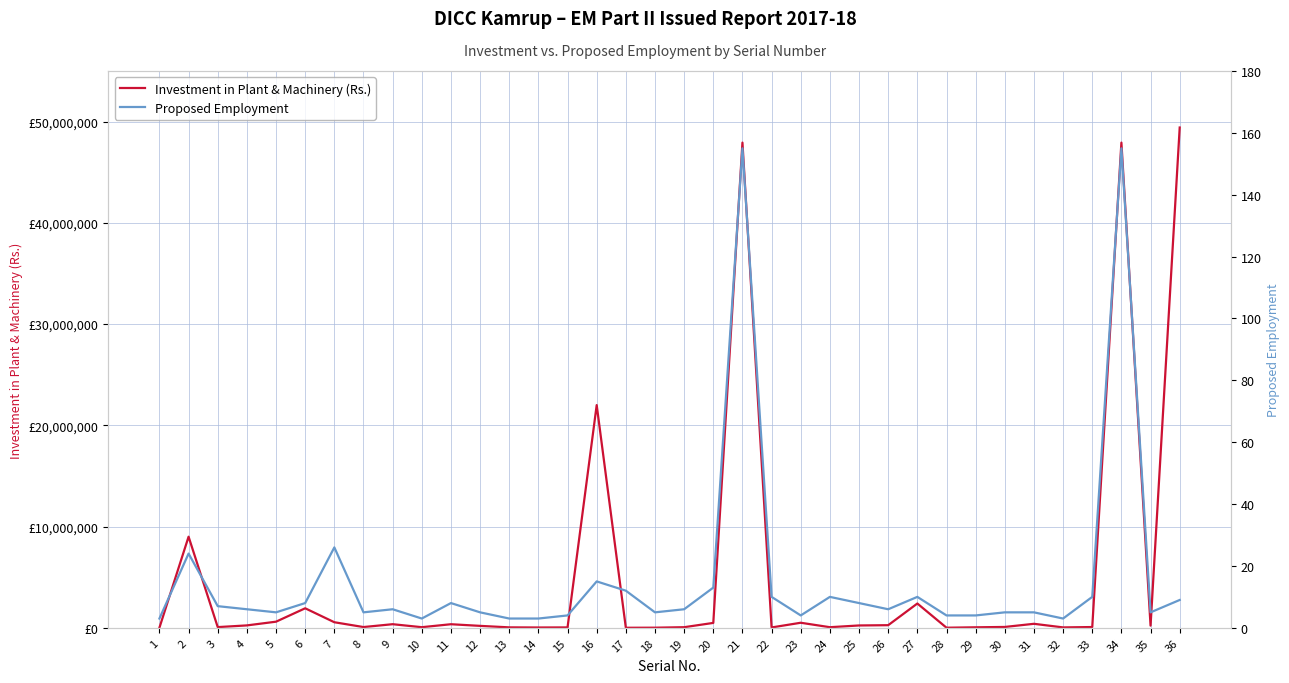

Which category has the highest value across all series?

36